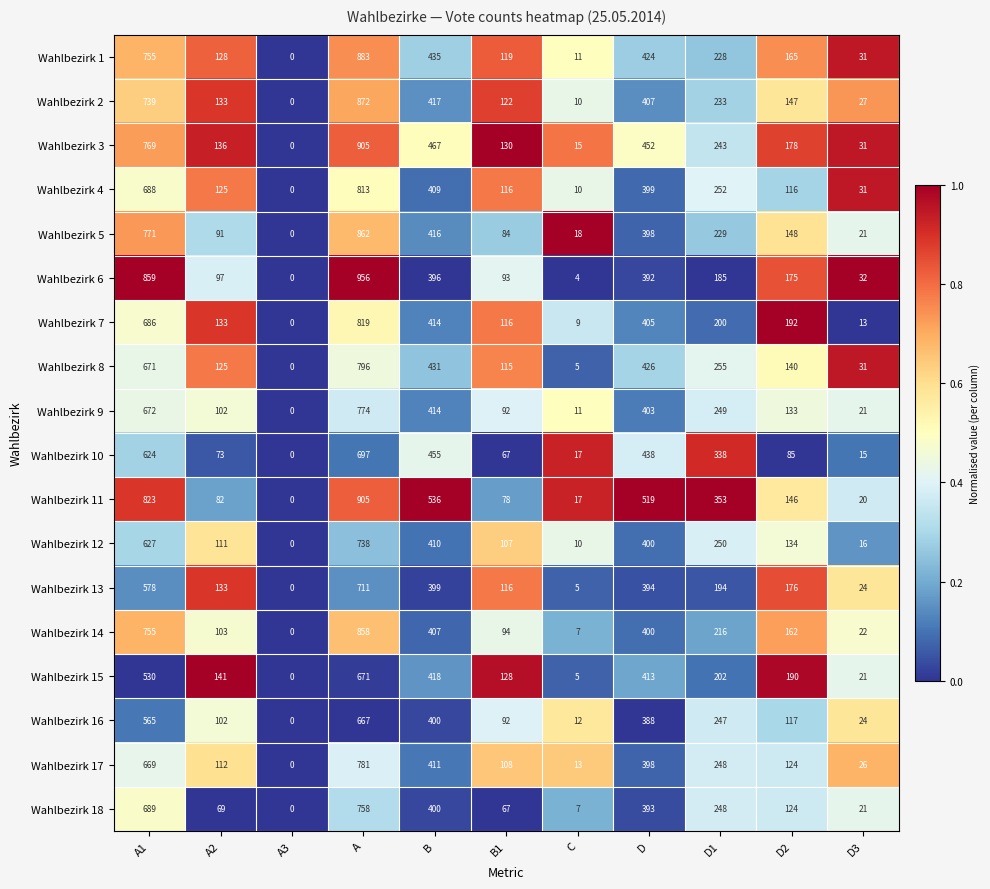

Which label corresponds to the smallest value in the chart?

A3